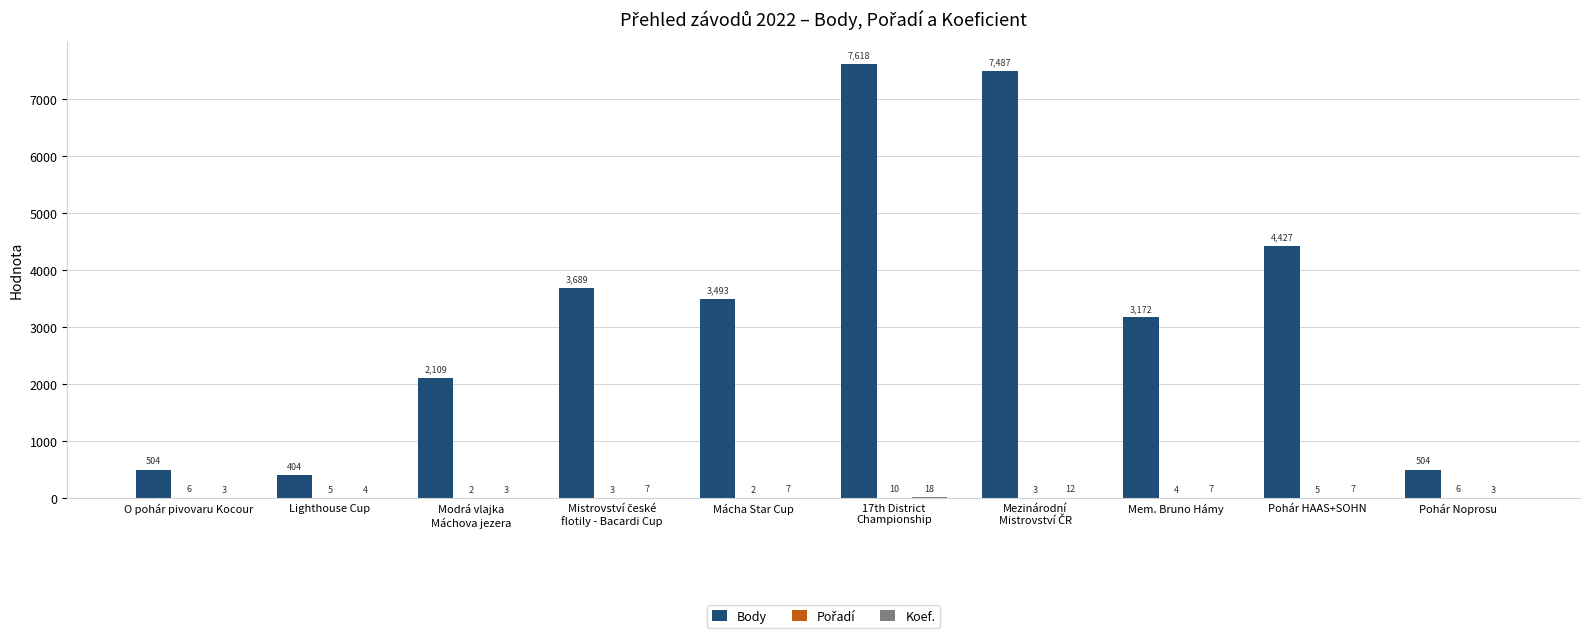

Which series has the largest total across all categories?

Body